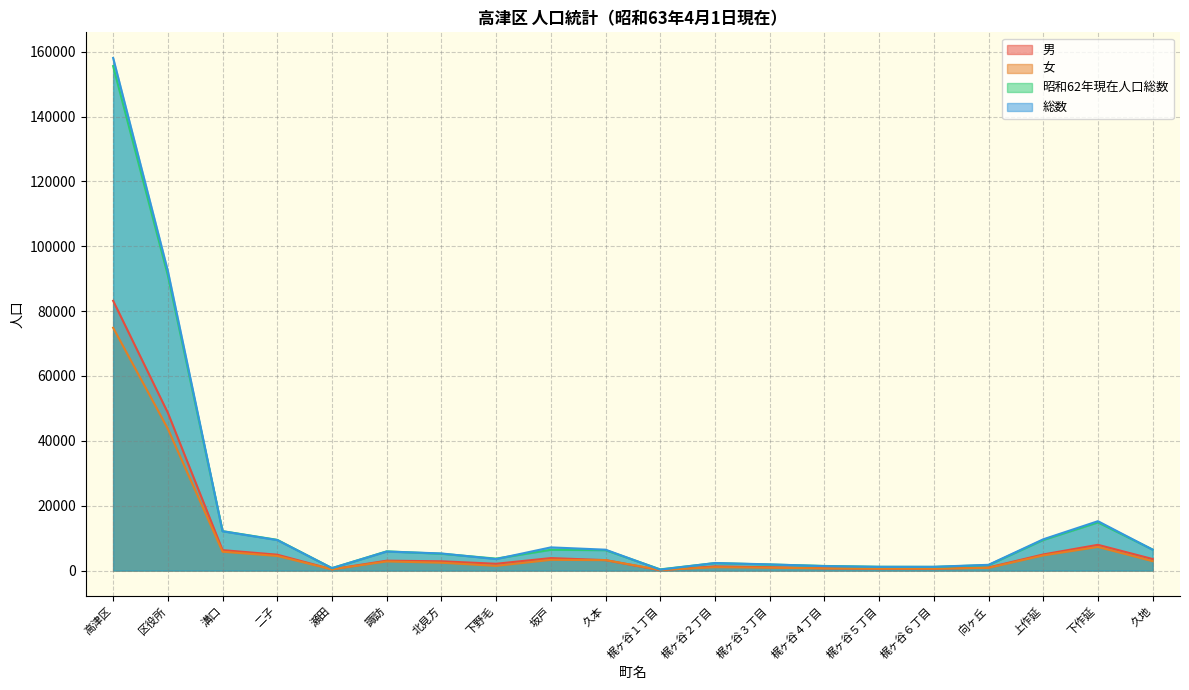

True or false: 昭和62年現在人口総数 has more than 1 interior local peaks.

True